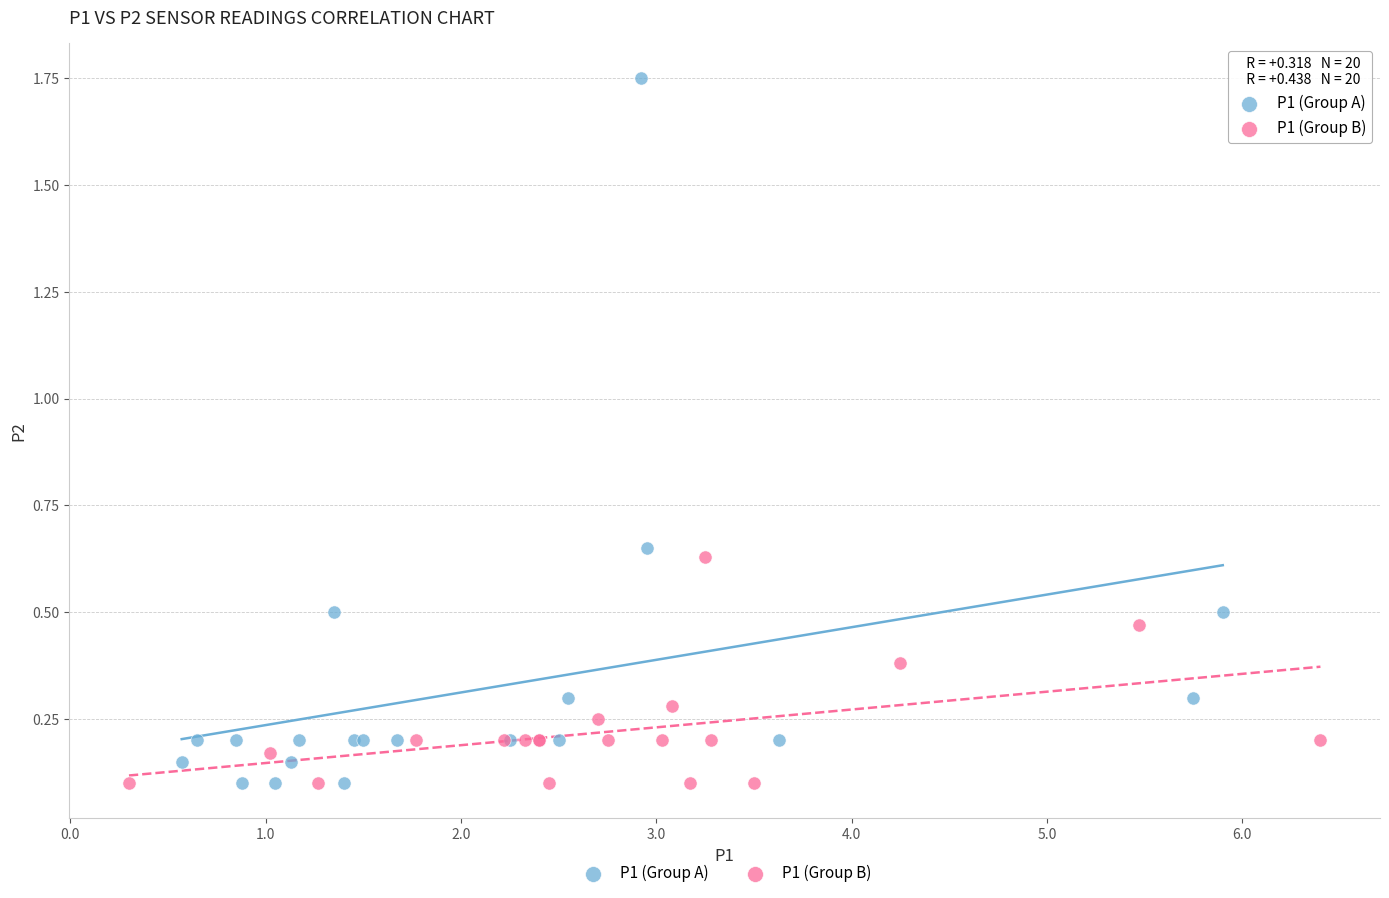

Which series reaches the maximum Y coordinate?

P1 (Group A)